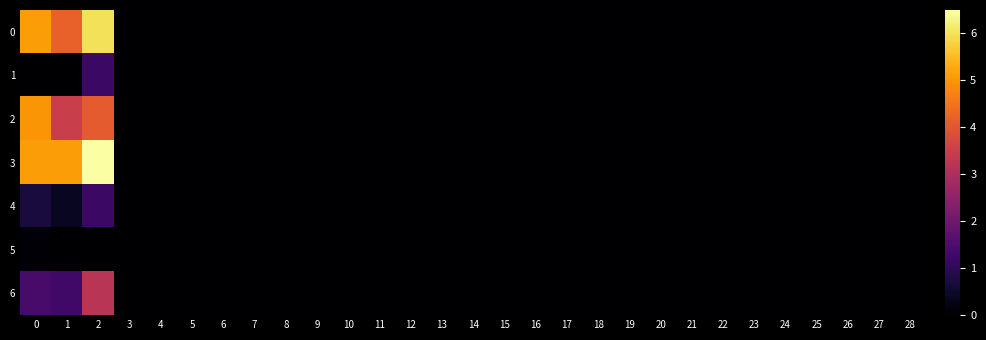

How many data points does each series have?

29